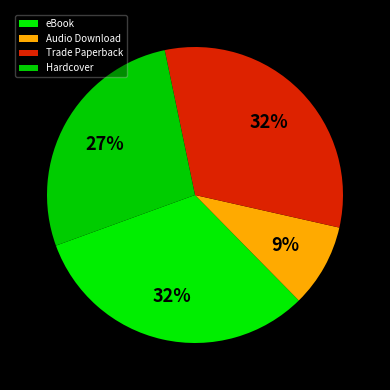

Approximately how many times larger is the value at Trade Paperback compared to Hardcover?

1.2